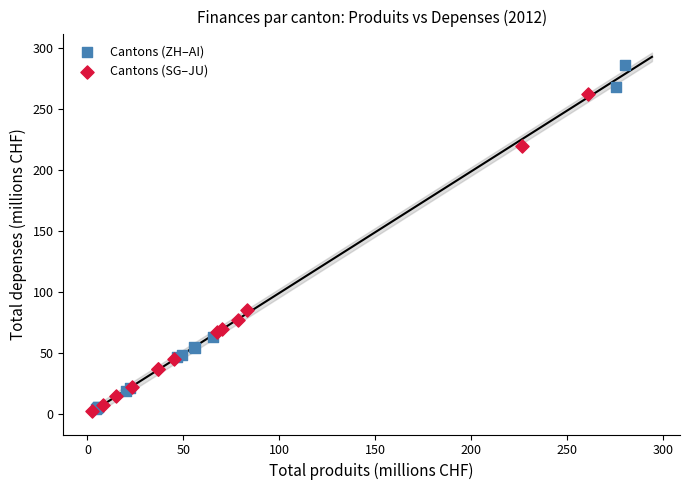

Which series reaches the maximum Y coordinate?

Cantons (ZH–AI)